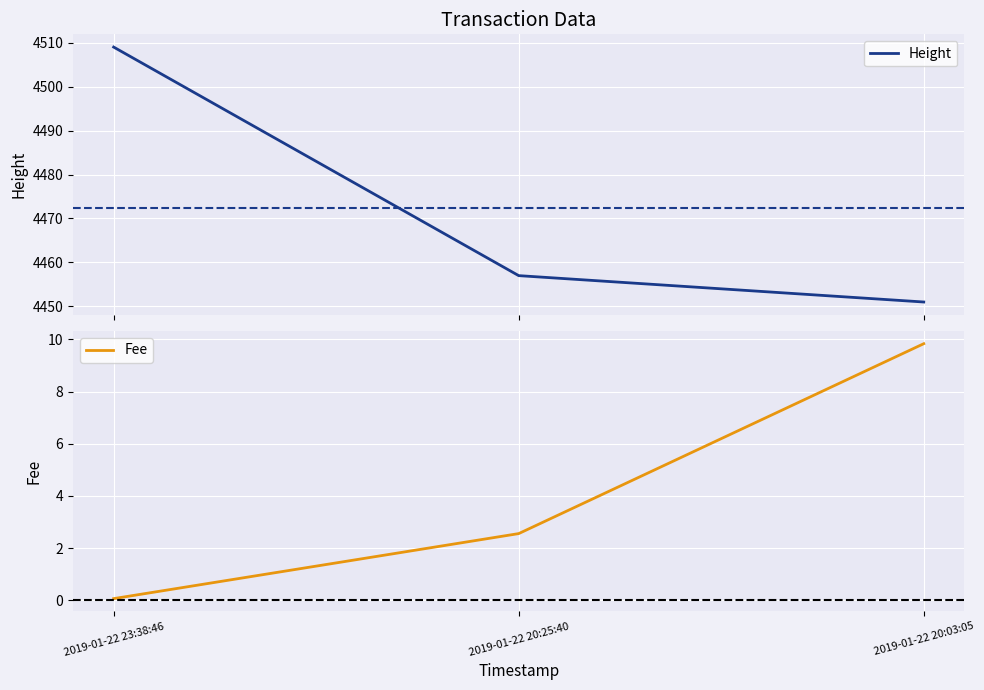

Reading left to right, list all the values displayed in this chart.

Height: 4509.0	4457.0	4451.0
Fee: 0.1	2.6	9.8